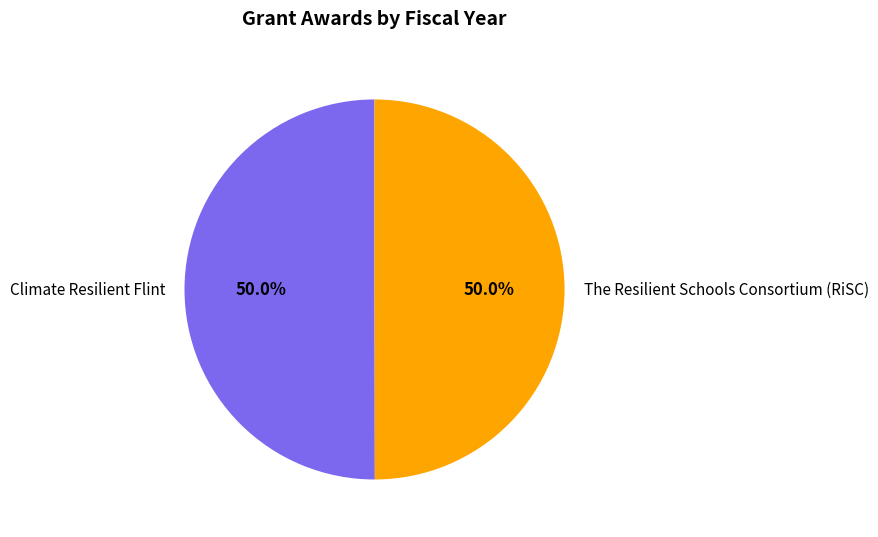

What portion of the pie excludes Climate Resilient Flint?

50.0%